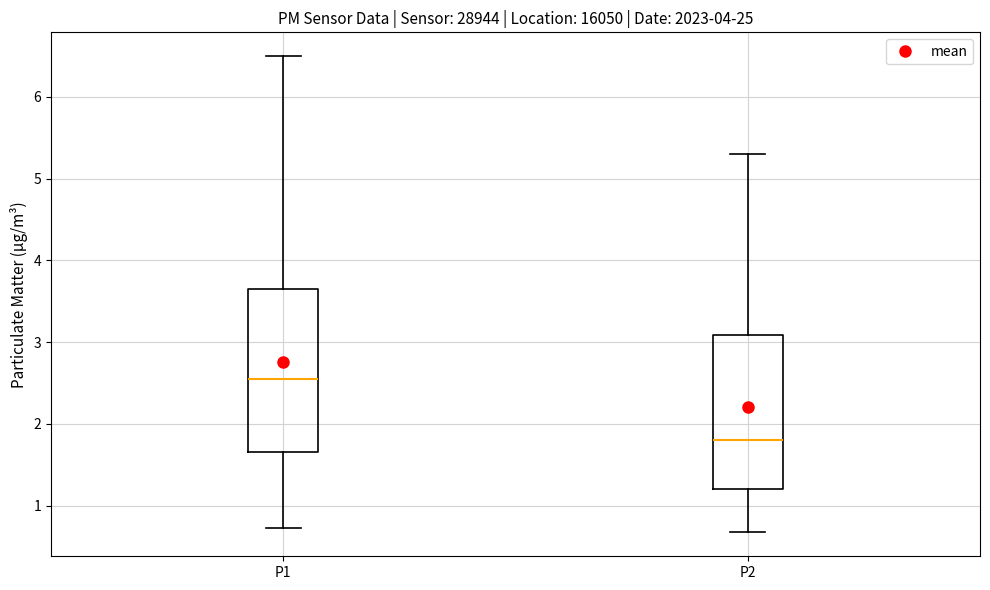

Which box's median line is the lowest?

P2